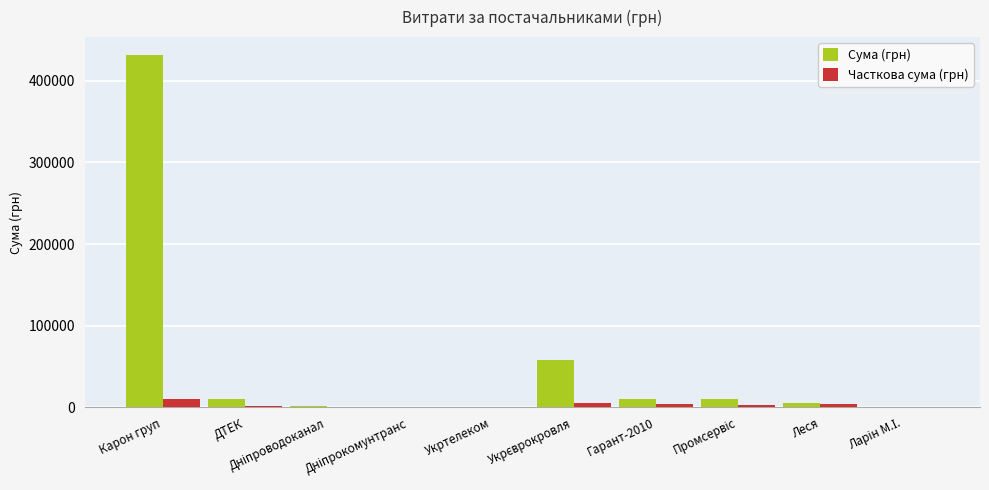

True or false: Сума (грн) has a value of 9735.8 at ДТЕК.

True